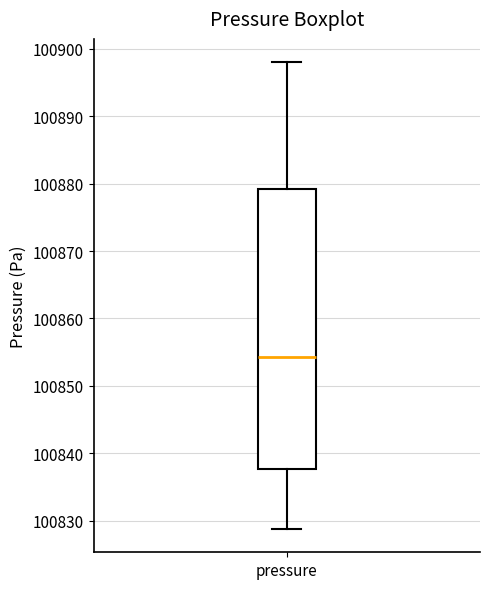

Read this box plot against the y-axis: the position of the median line, the range covered by the box, and the ends of both whiskers. The values are not printed on the chart, so give them approximately, as read against the axis.

median 100854, box 100838 to 100879, whiskers 100829 to 100898